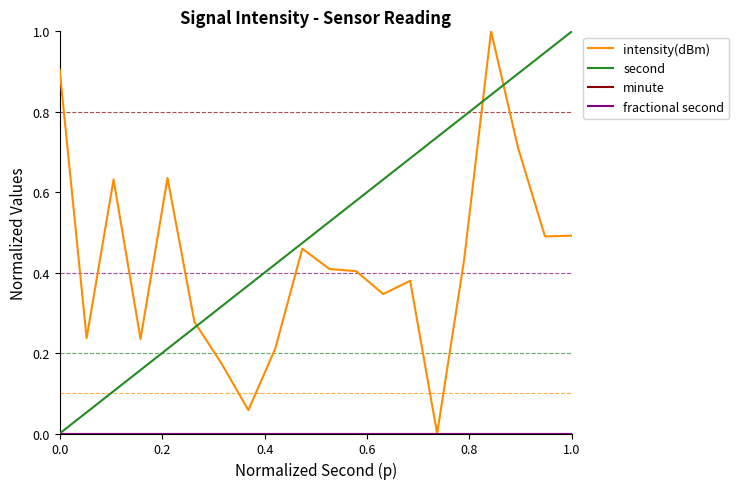

At how many categories does at least one series exceed 0?

20